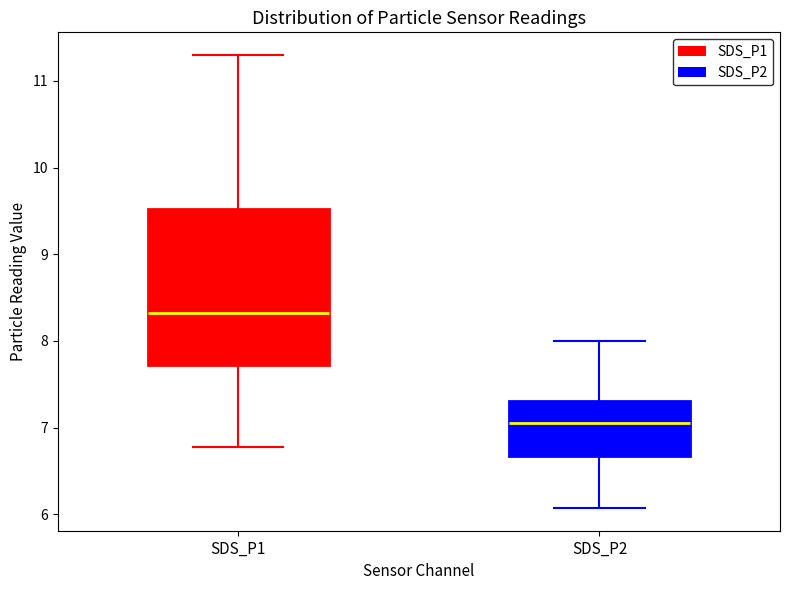

Which box's median line is the lowest?

SDS_P2